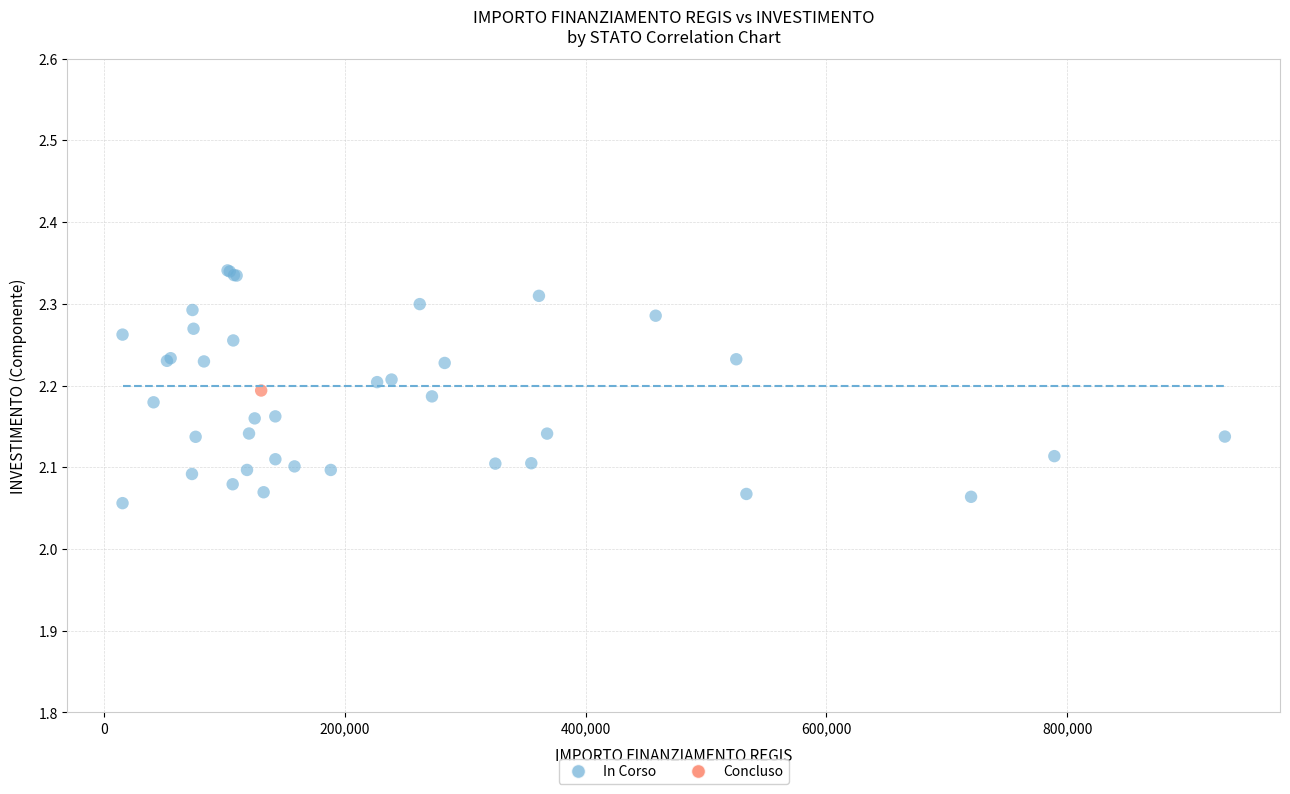

What are all the series names shown in the legend?

In Corso, Concluso